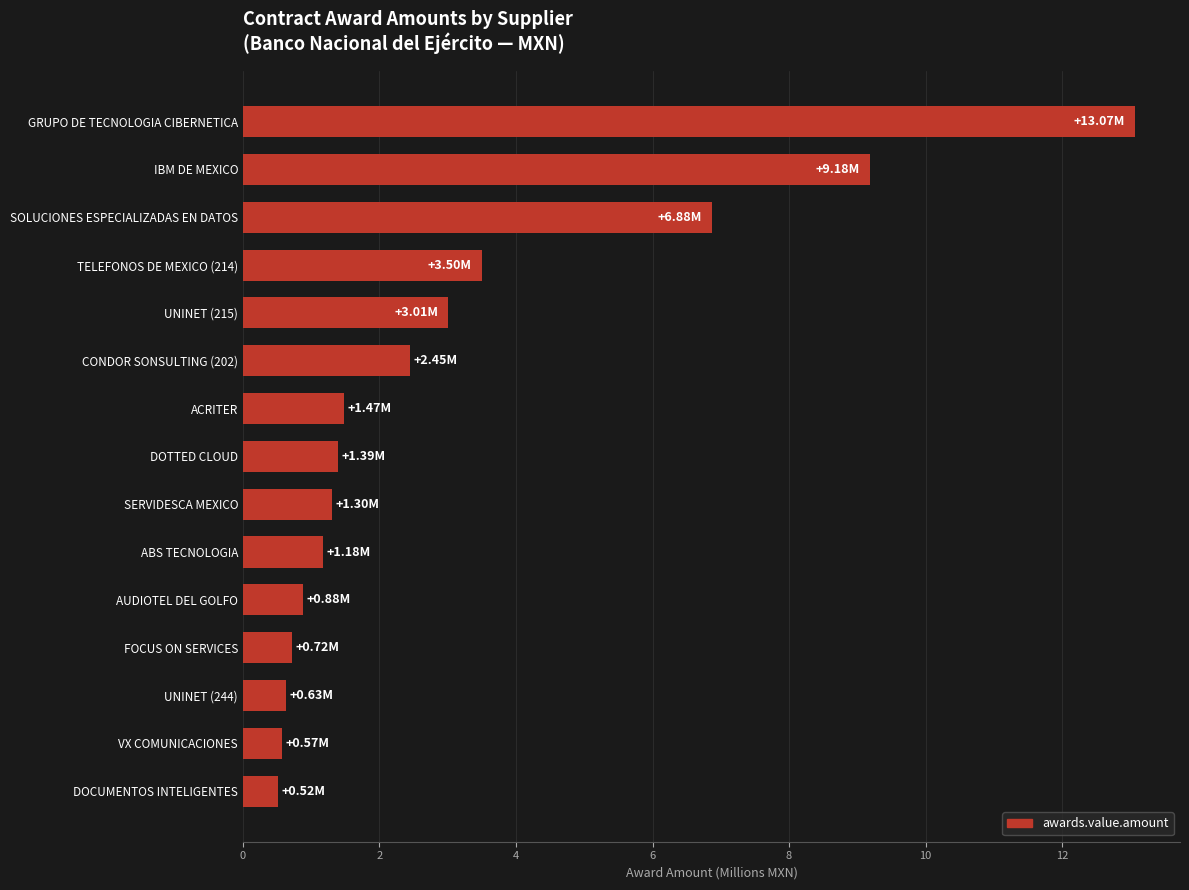

Which has a higher value, IBM DE MEXICO or ABS TECNOLOGIA?

IBM DE MEXICO